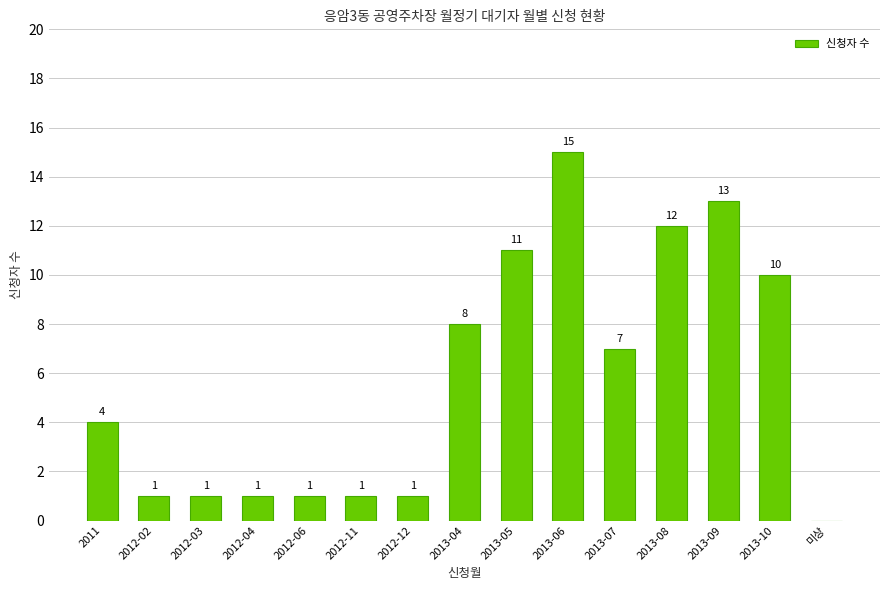

Is it true that the value at 2012-02 is 0?

False